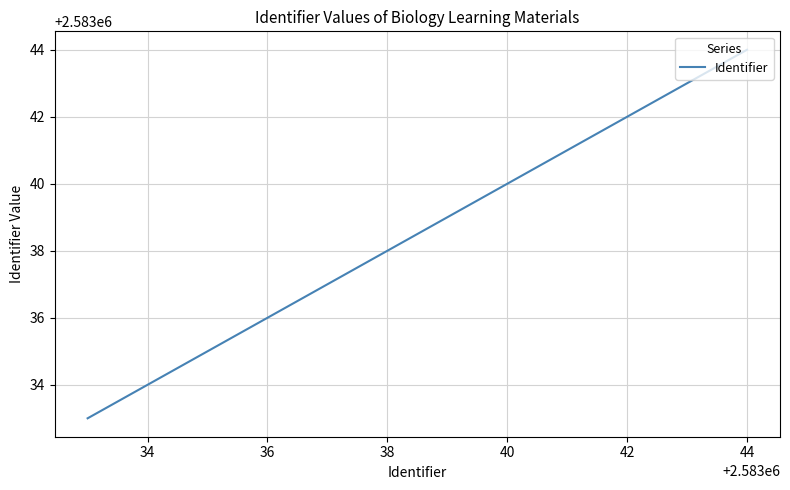

True or false: the data has more than 0 interior local peaks.

False